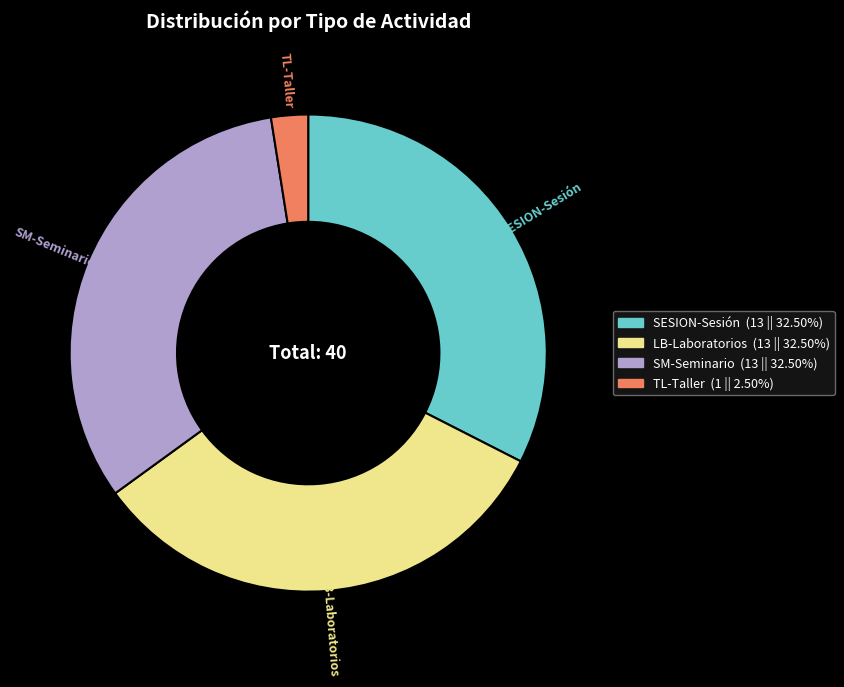

Is it true that TL-Taller is 2% of the pie?

True